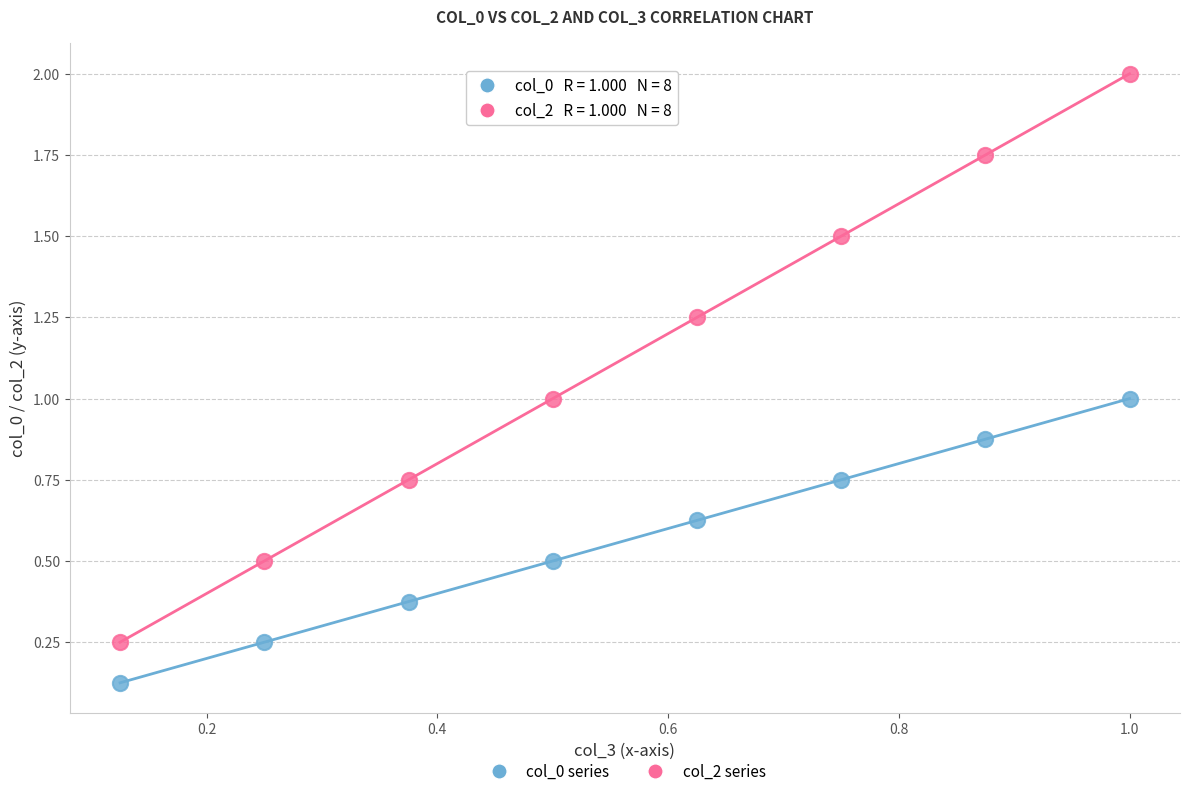

Across all data points, what is the range of Y values (max minus min)?

1.9